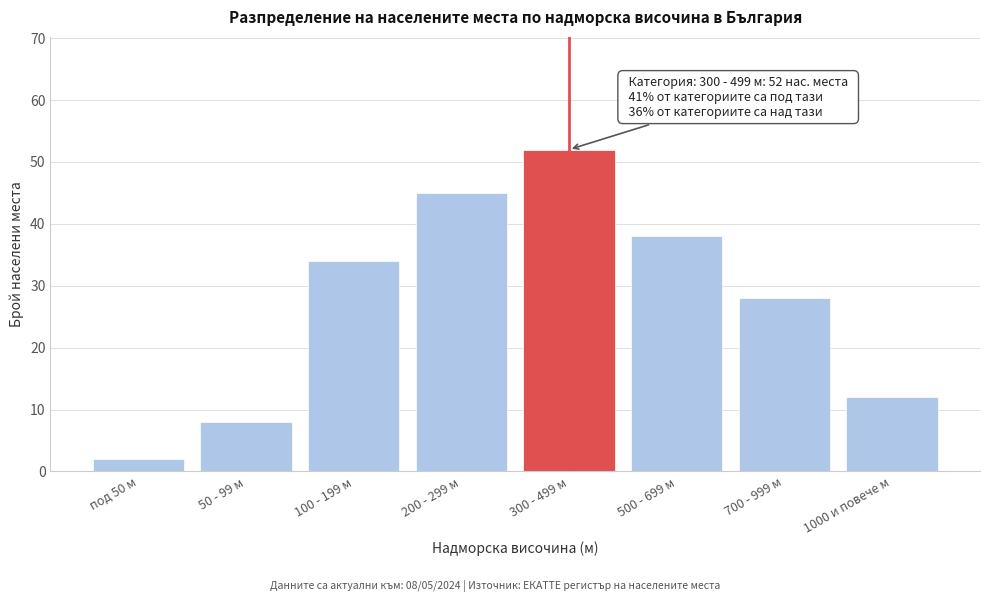

Reading left to right, transcribe all the data shown in this chart.

под 50 м=2	50 - 99 м=8	100 - 199 м=34	200 - 299 м=45	300 - 499 м=52	500 - 699 м=38	700 - 999 м=28	1000 и повече м=12